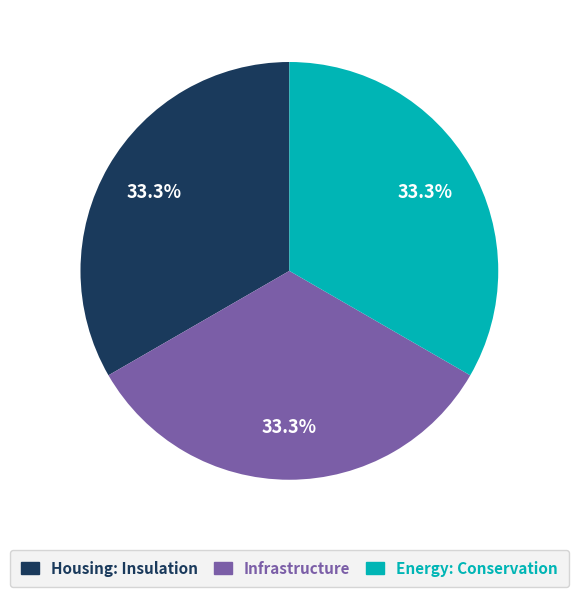

How much of the chart is everything except Energy: Conservation?

66.7%